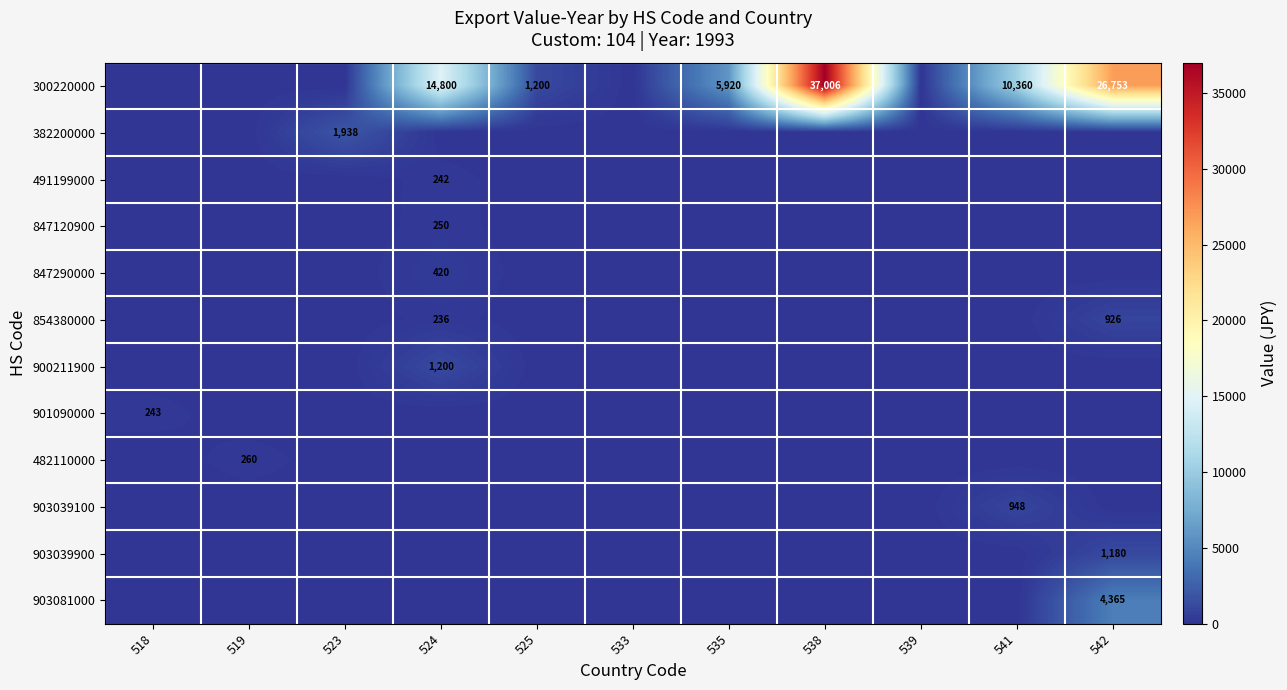

Is it true that 854380000 equals 0 at 539?

True